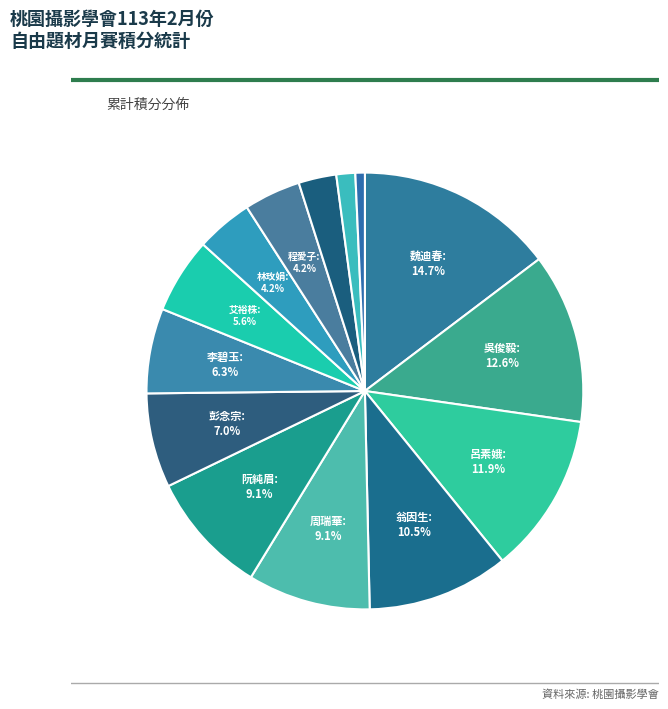

How many segments does this pie chart have?

14